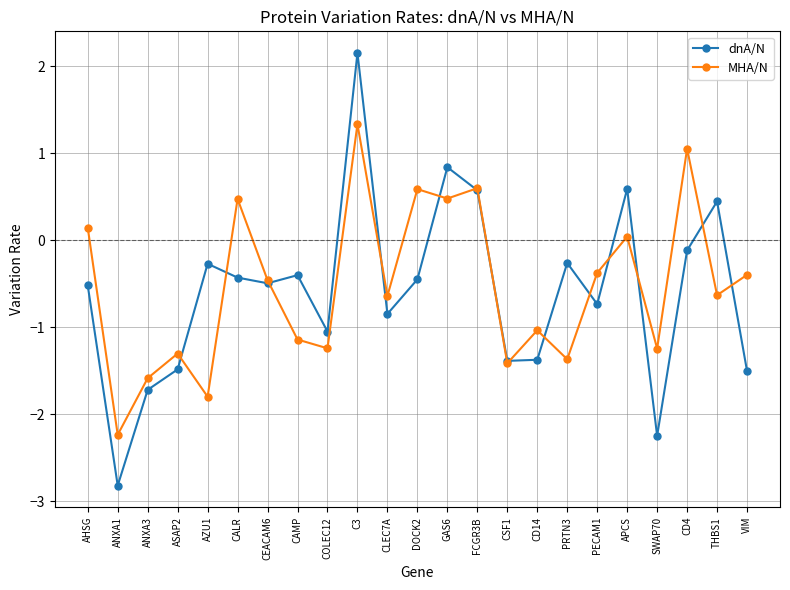

Is the value of MHA/N at CALR greater than the value of dnA/N at CLEC7A?

Yes